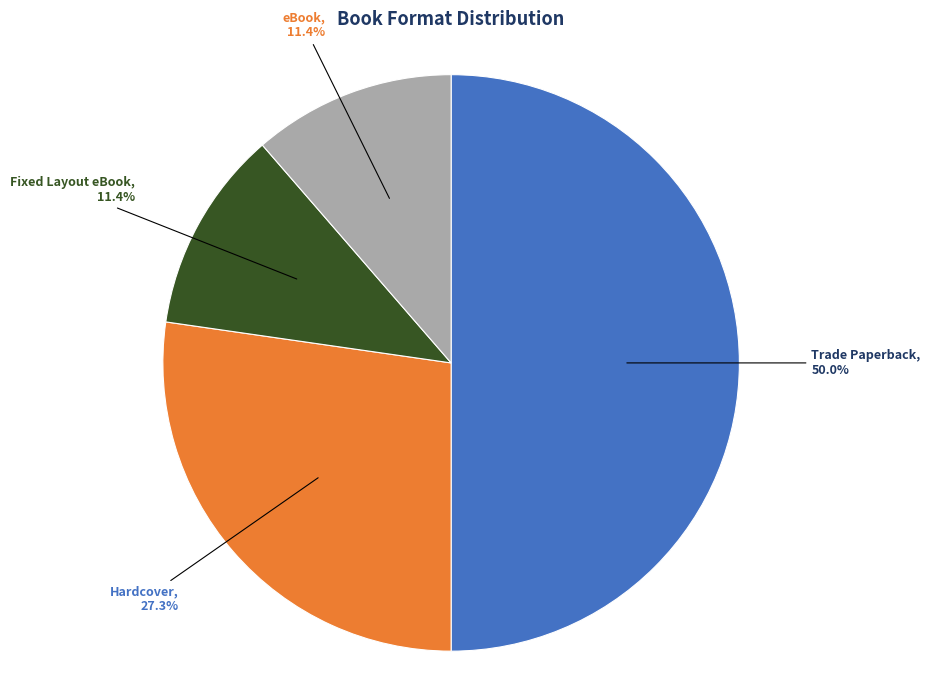

Count the number of slices in the pie.

4